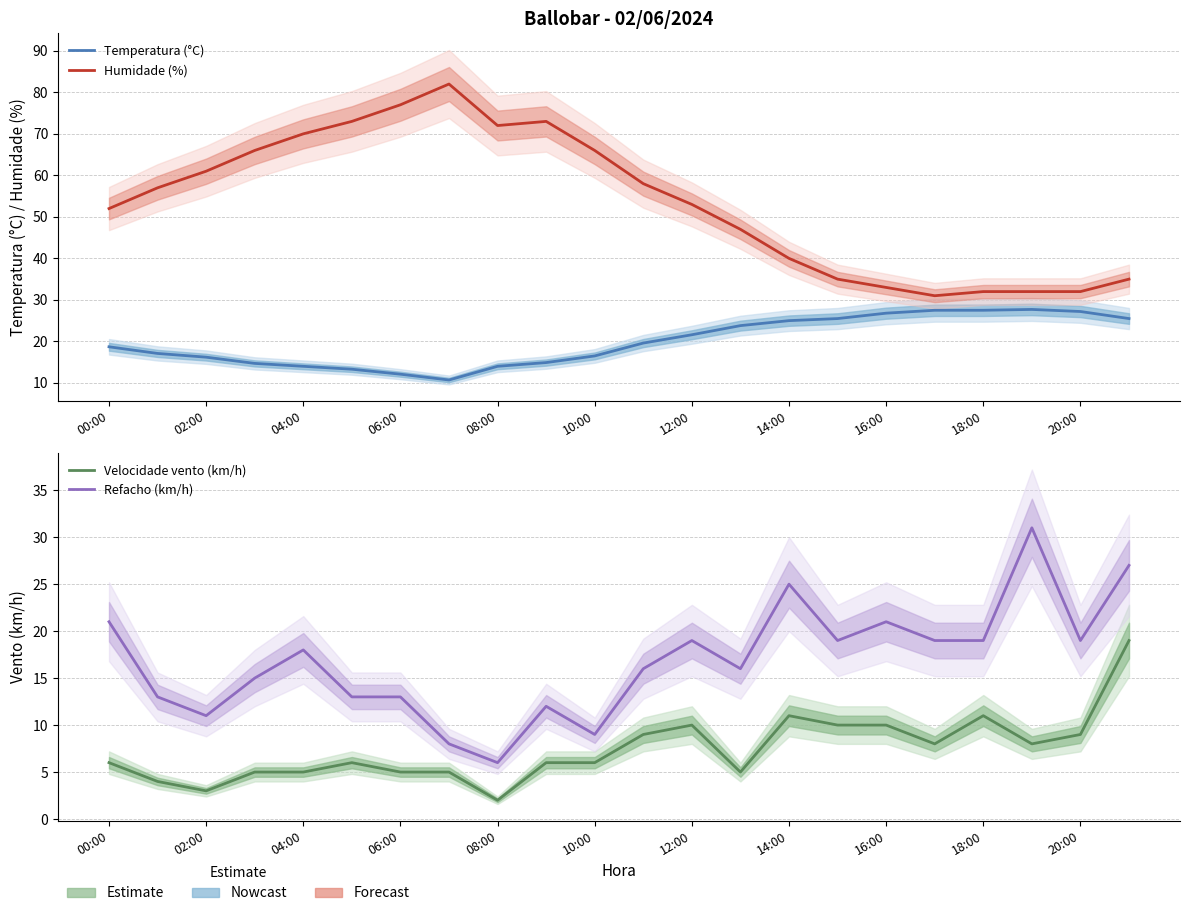

How many data points does each series have?

22